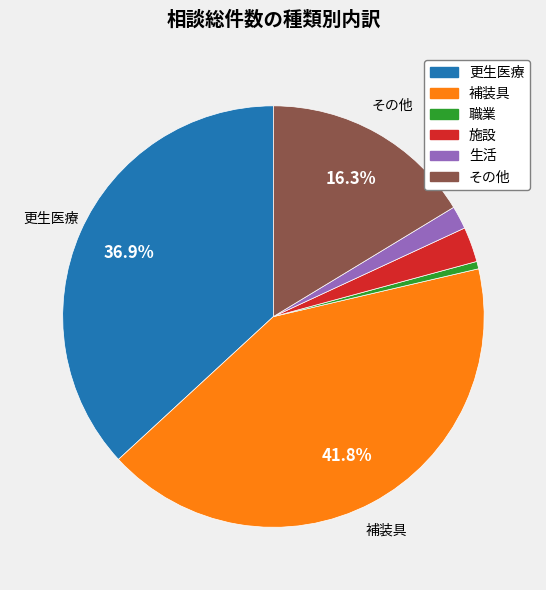

Between 更生医療 and 職業, which is larger?

更生医療